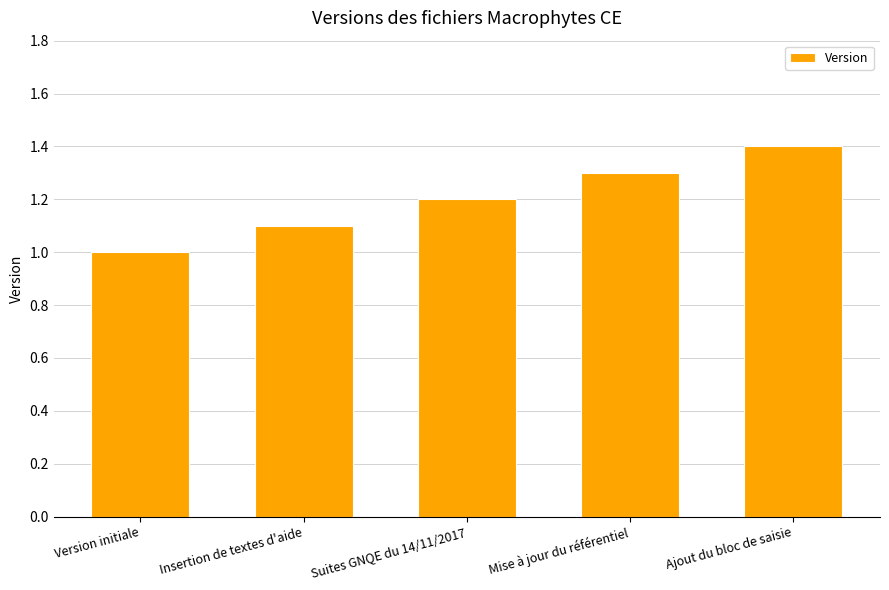

Rank the categories by value from lowest to highest.

Version initiale, Insertion de textes d'aide, Suites GNQE du 14/11/2017, Mise à jour du référentiel, Ajout du bloc de saisie